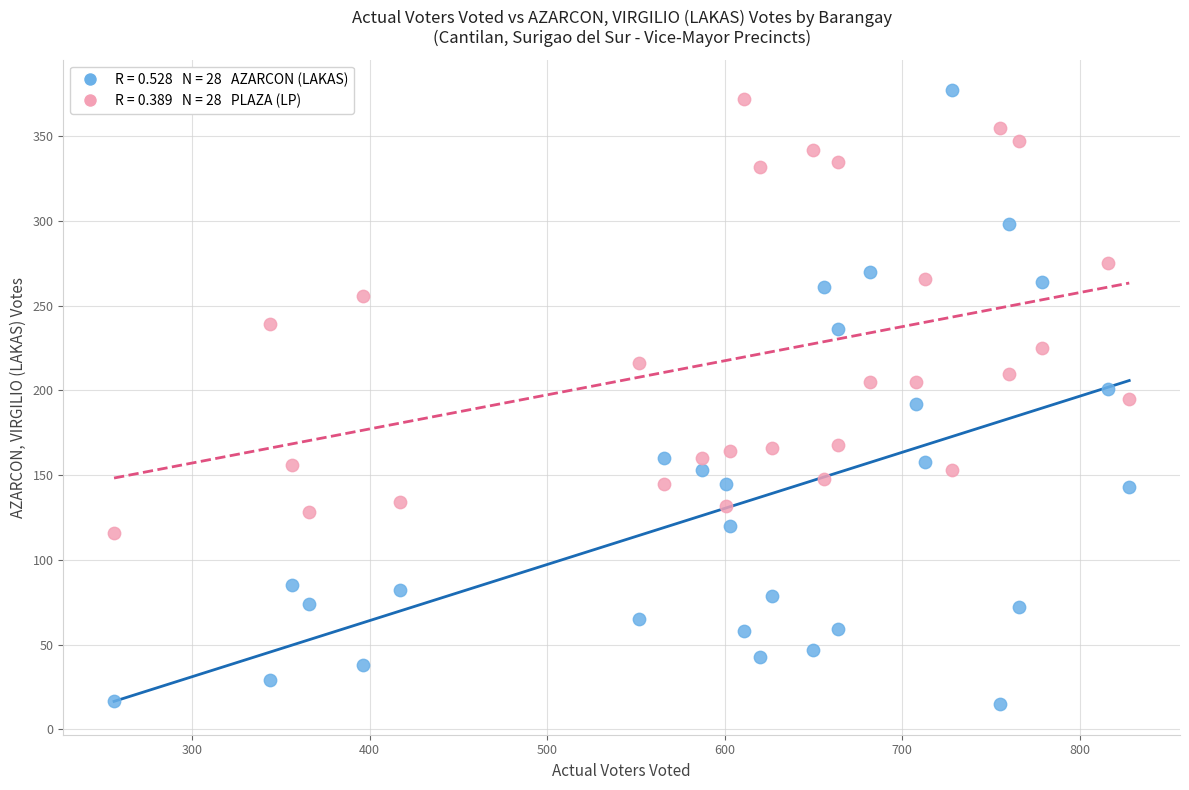

Across all data points, what is the range of X values (max minus min)?

572